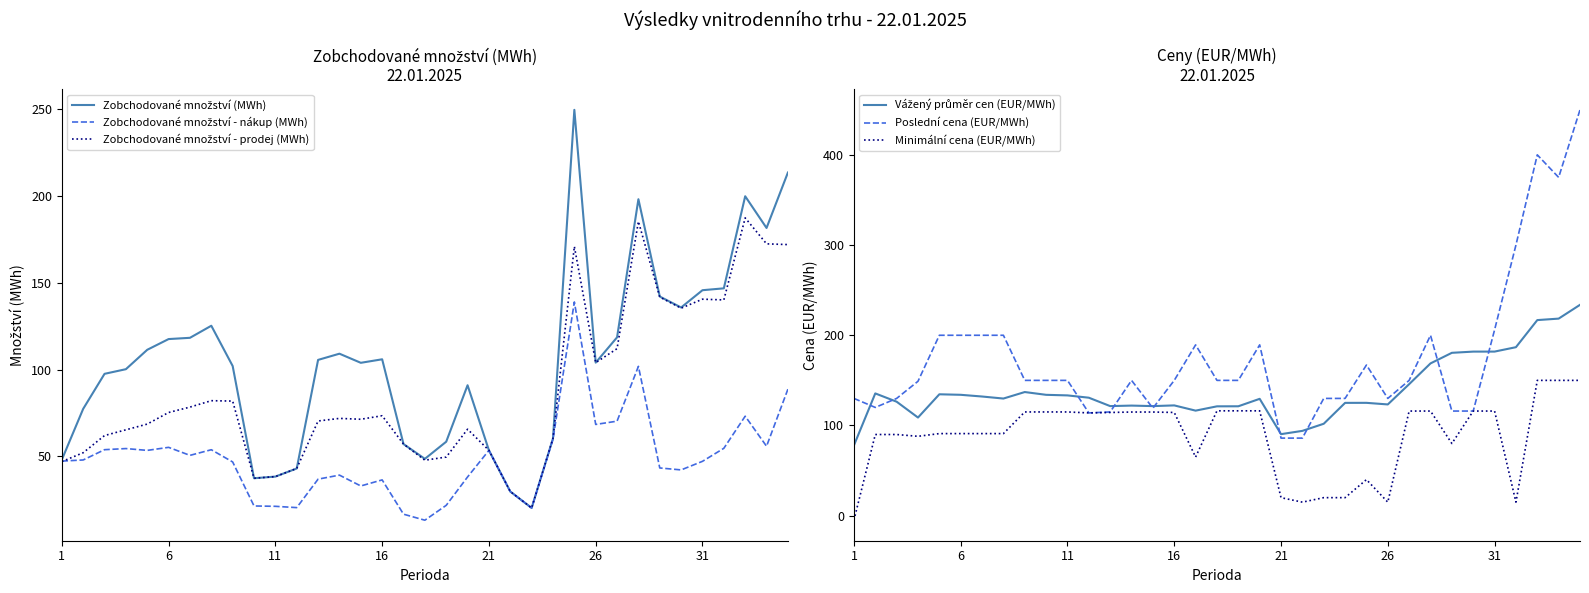

What is the highest value of the Minimální cena (EUR/MWh) series?

150.0